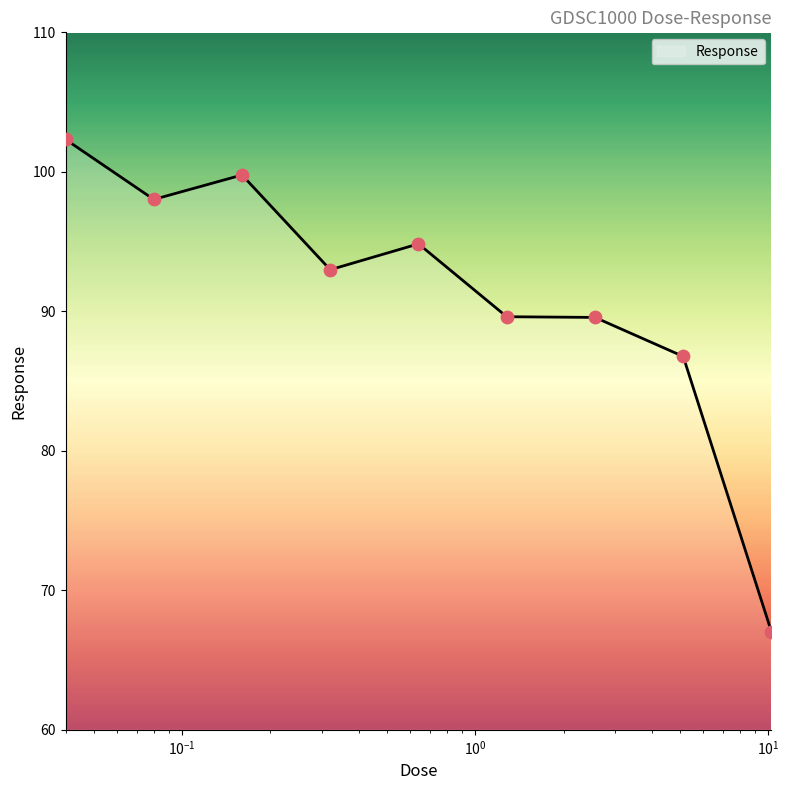

What is the maximum value shown in the chart?

102.3